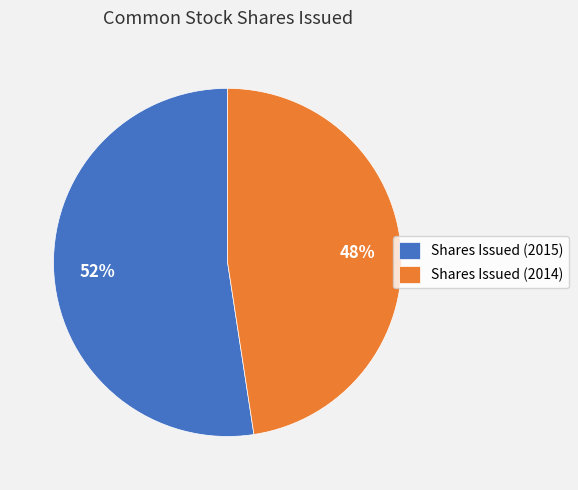

Which slice is the smallest?

Shares Issued (2014)